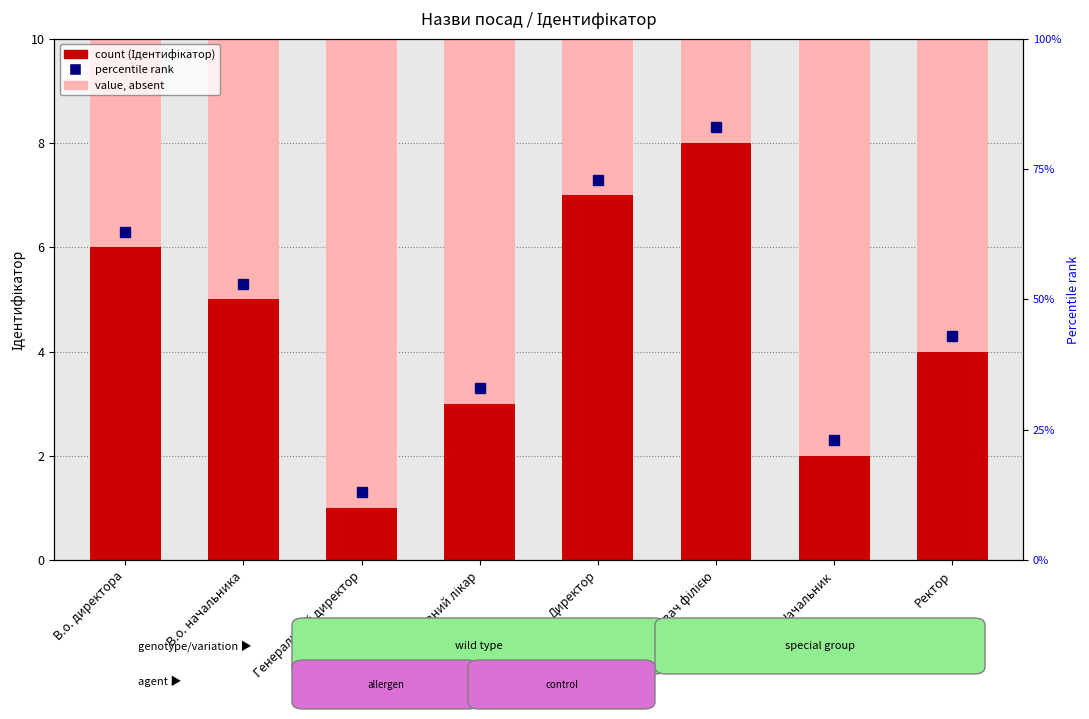

What is the difference between the maximum and second lowest values?

6